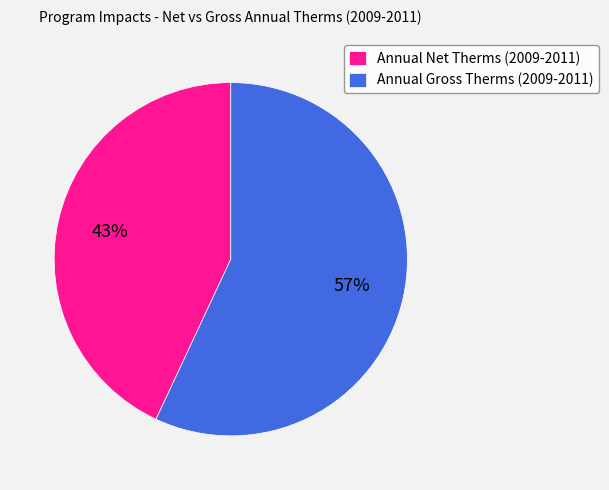

What percentage is the Annual Net Therms (2009-2011) slice, to the nearest percent?

43%